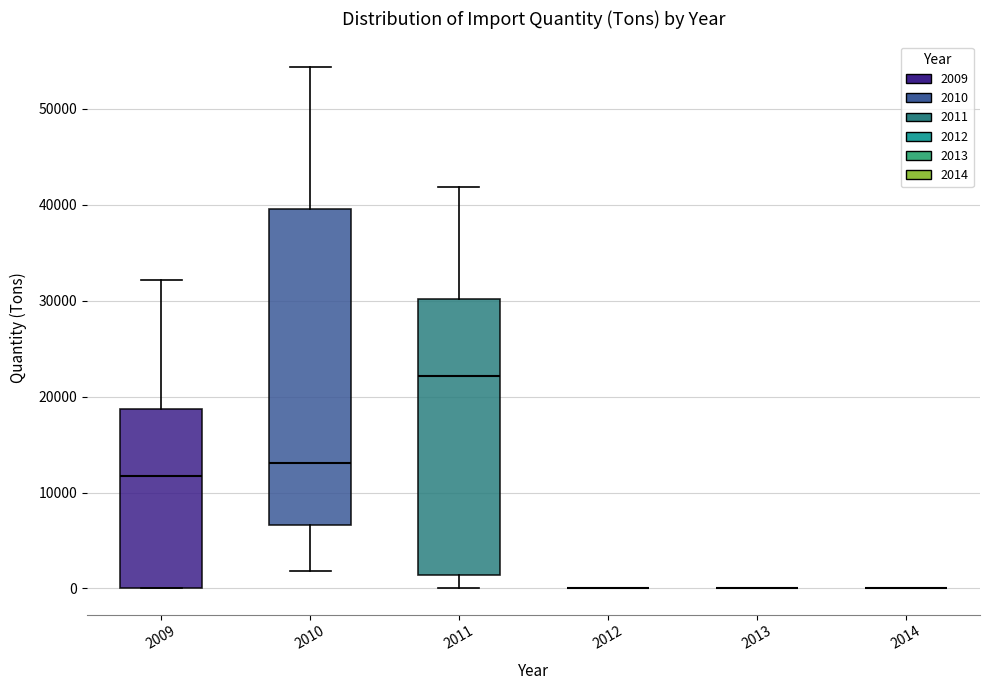

Comparing the boxes themselves (not the whiskers), which one is the tallest?

2010